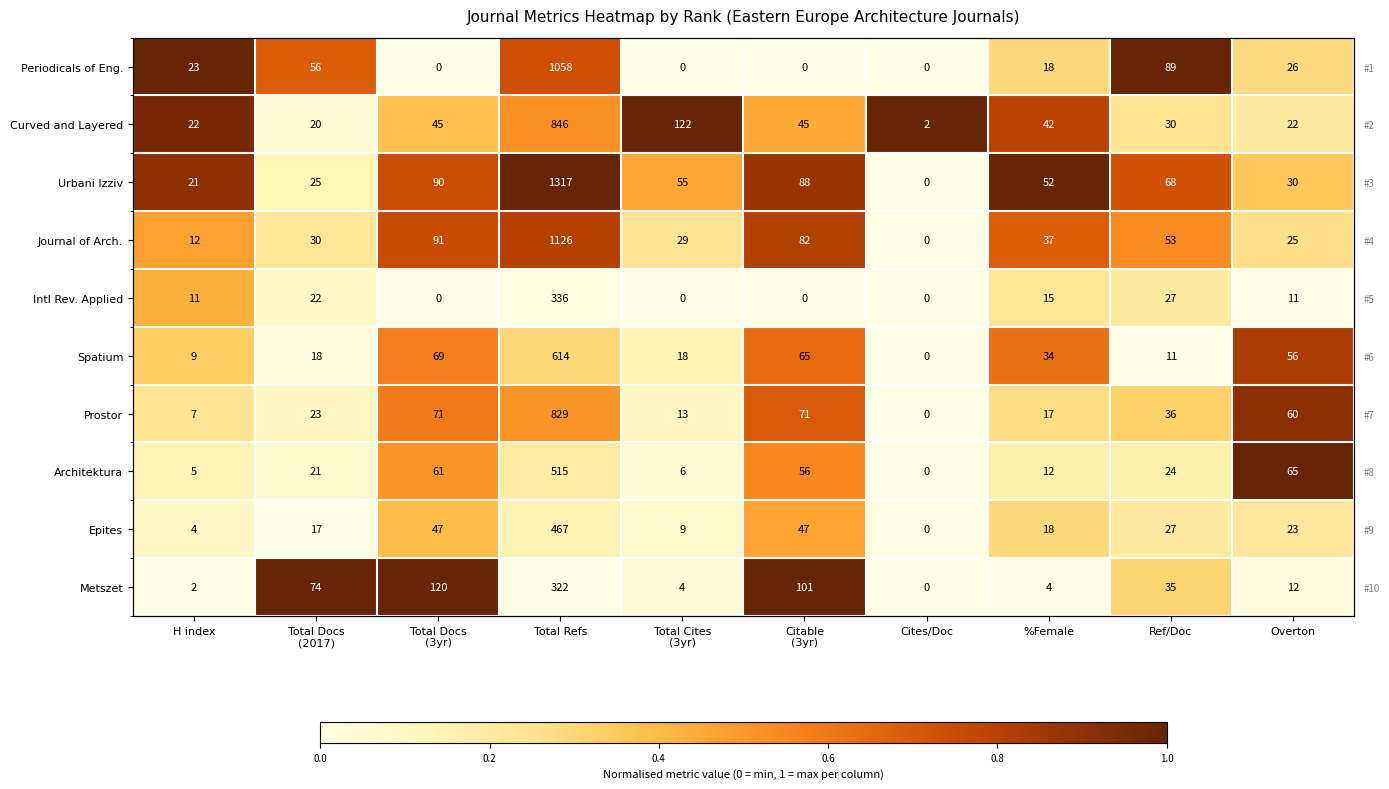

Between H index and Total Cites
(3yr), which is larger?

H index